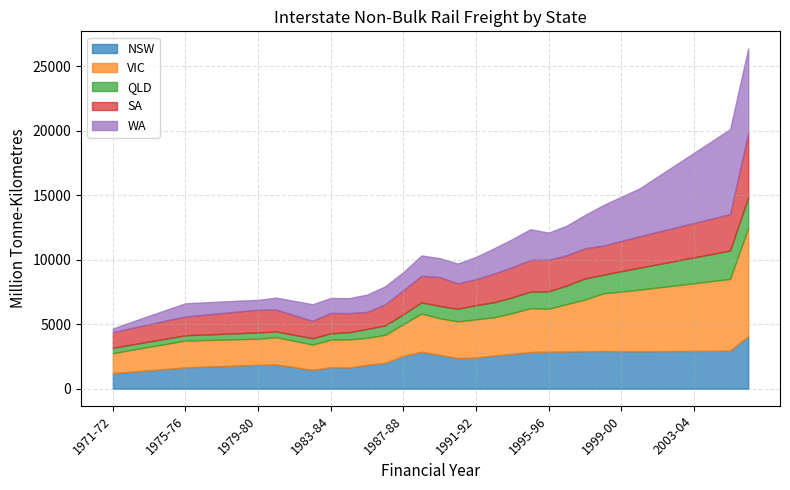

How many lines are shown in the chart?

5